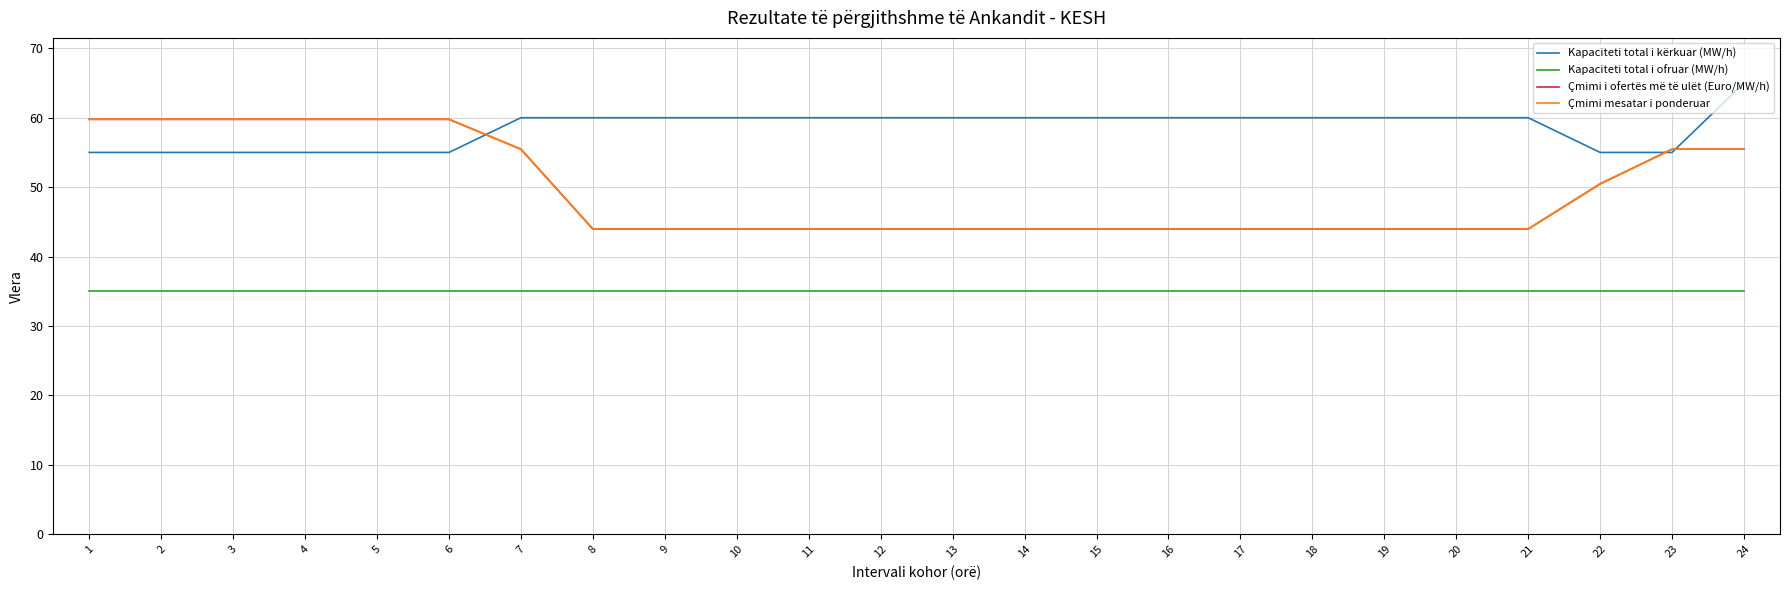

Reading right to left, what are all the values shown in this chart?

Kapaciteti total i kërkuar (MW/h): 65.0	55.0	55.0	60.0	60.0	60.0	60.0	60.0	60.0	60.0	60.0	60.0	60.0	60.0	60.0	60.0	60.0	60.0	55.0	55.0	55.0	55.0	55.0	55.0
Kapaciteti total i ofruar (MW/h): 35.0	35.0	35.0	35.0	35.0	35.0	35.0	35.0	35.0	35.0	35.0	35.0	35.0	35.0	35.0	35.0	35.0	35.0	35.0	35.0	35.0	35.0	35.0	35.0
Çmimi i ofertës më të ulët (Euro/MW/h): 55.5	55.5	50.5	44.0	44.0	44.0	44.0	44.0	44.0	44.0	44.0	44.0	44.0	44.0	44.0	44.0	44.0	55.5	59.8	59.8	59.8	59.8	59.8	59.8
Çmimi mesatar i ponderuar: 55.5	55.5	50.5	44.0	44.0	44.0	44.0	44.0	44.0	44.0	44.0	44.0	44.0	44.0	44.0	44.0	44.0	55.5	59.8	59.8	59.8	59.8	59.8	59.8